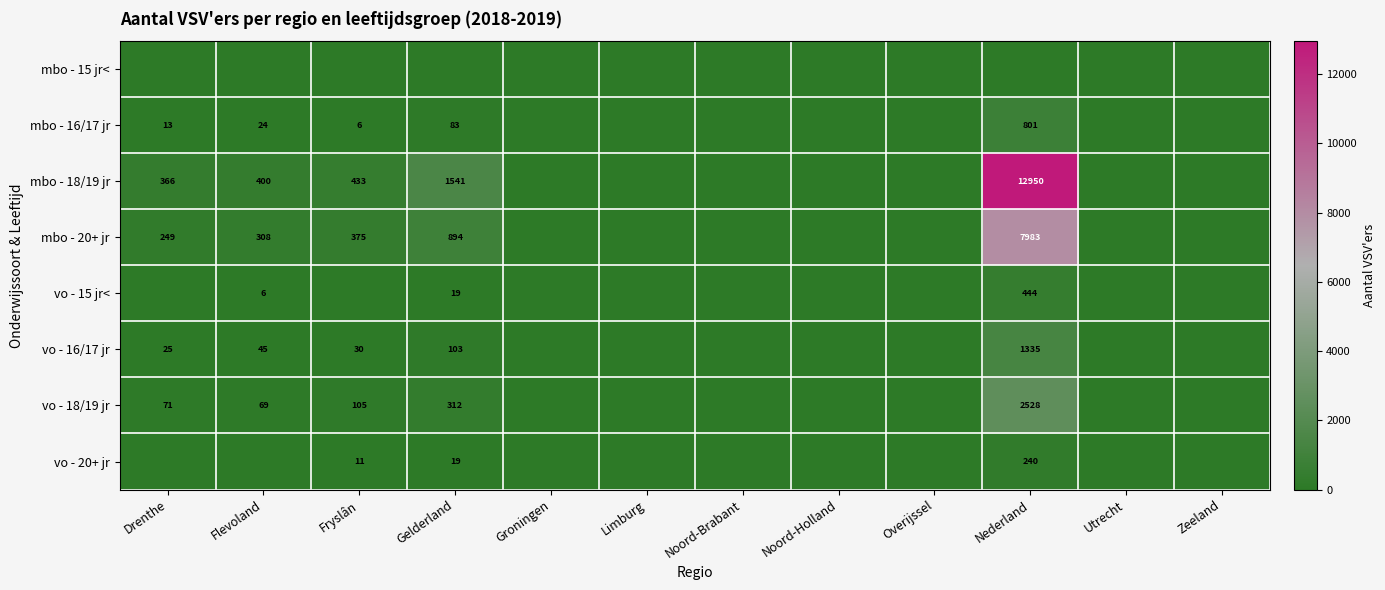

The vo - 18/19 jr series shows 417 at Gelderland. True or false?

False